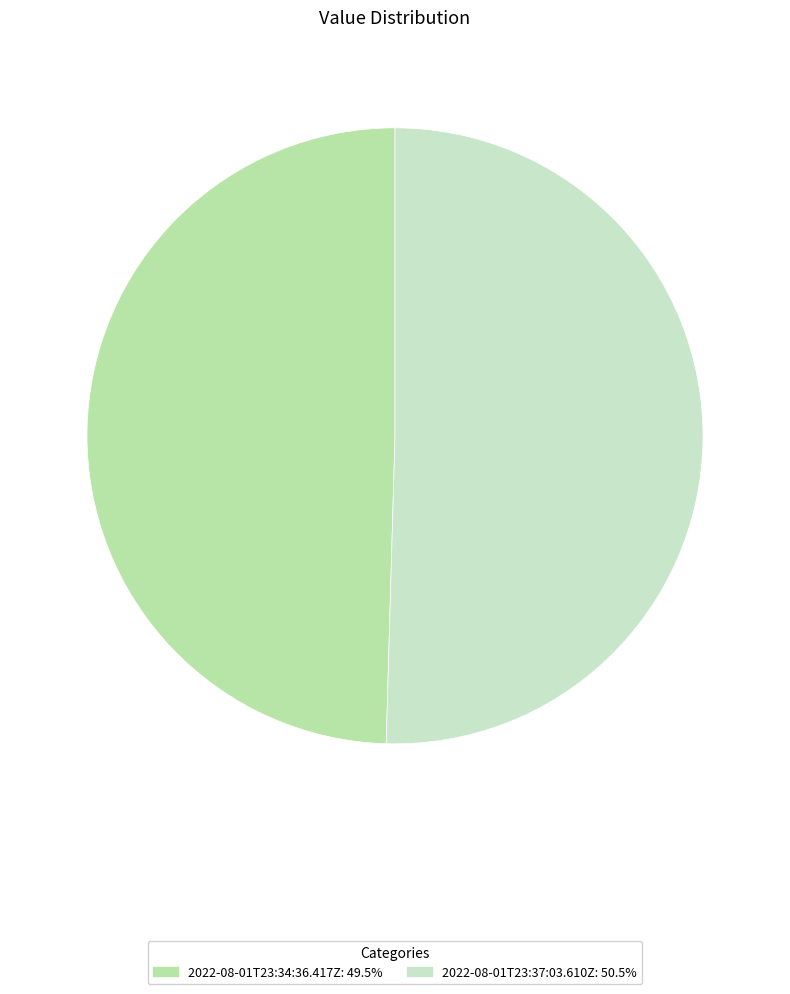

Count the number of slices in the pie.

2